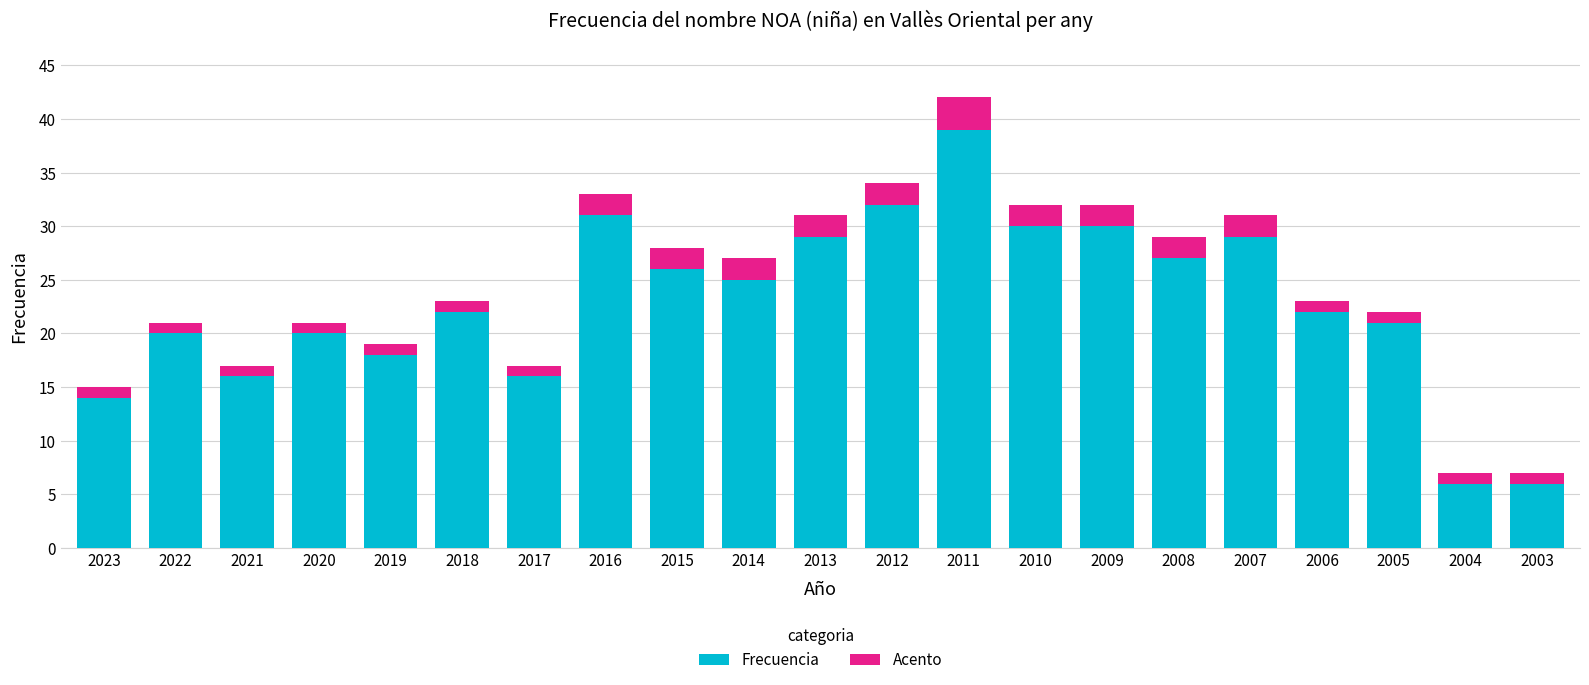

The value of Frecuencia at 2004 is 6. True or false?

True